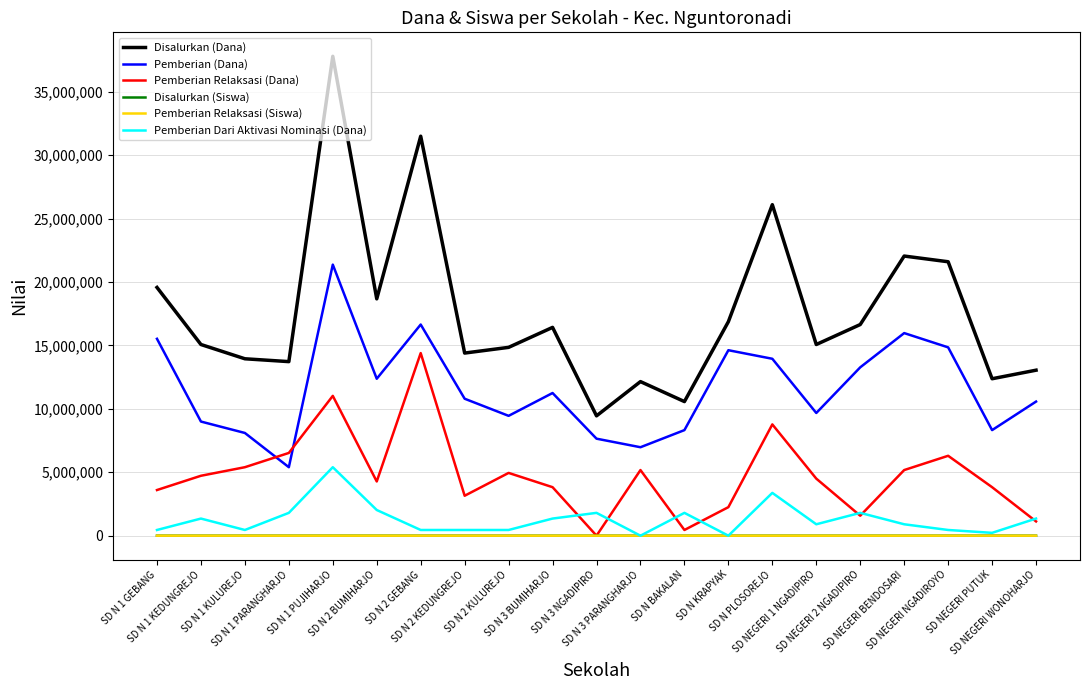

How many lines are shown in the chart?

6